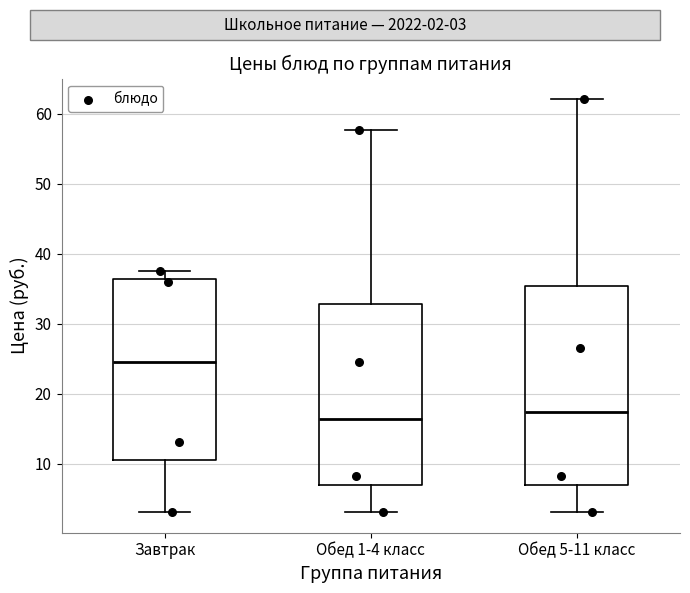

Which box is the tallest, from its lower edge to its upper edge?

Обед 5-11 класс